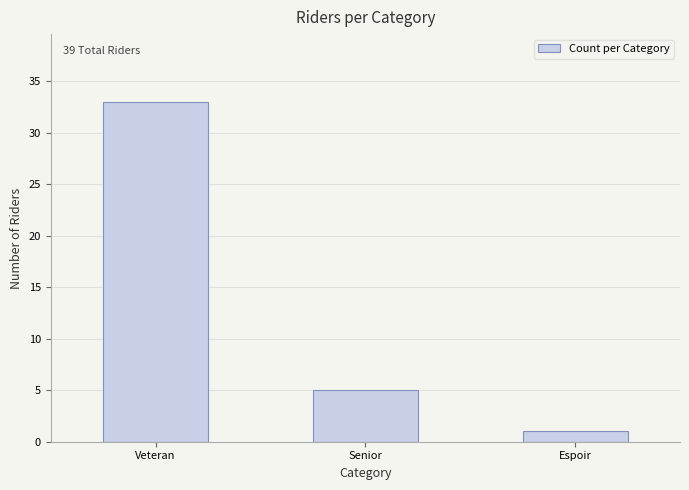

At which label does the data first exceed 5?

Veteran